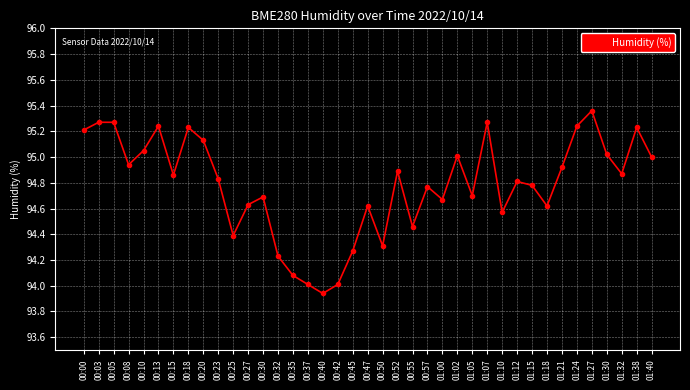

The value at 00:57 is 94.8. True or false?

True